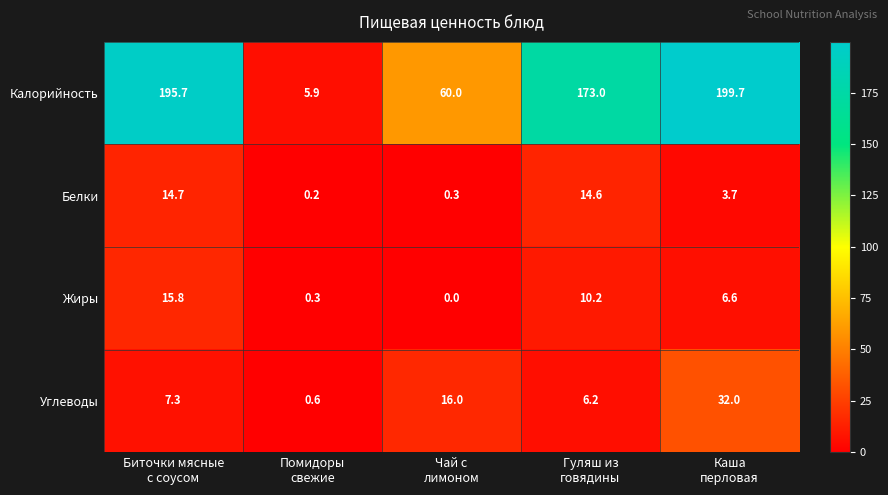

Reading left to right, what are all the values shown in this chart?

Калорийность: 195.7	5.9	60.0	173.0	199.7
Белки: 14.7	0.2	0.3	14.6	3.7
Жиры: 15.8	0.3	0.0	10.2	6.6
Углеводы: 7.3	0.6	16.0	6.2	32.0